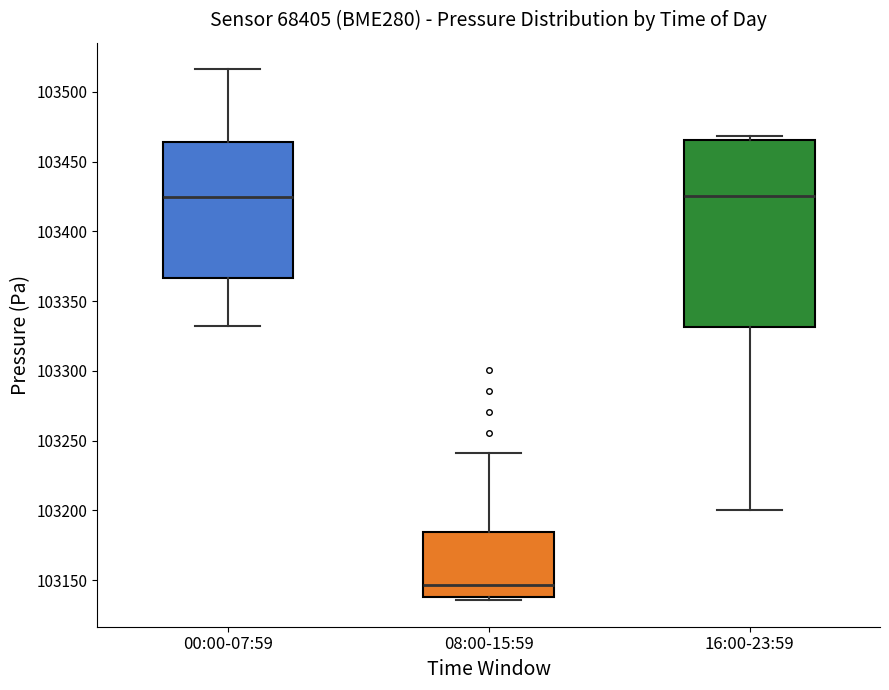

Which box is the tallest, from its lower edge to its upper edge?

16:00-23:59